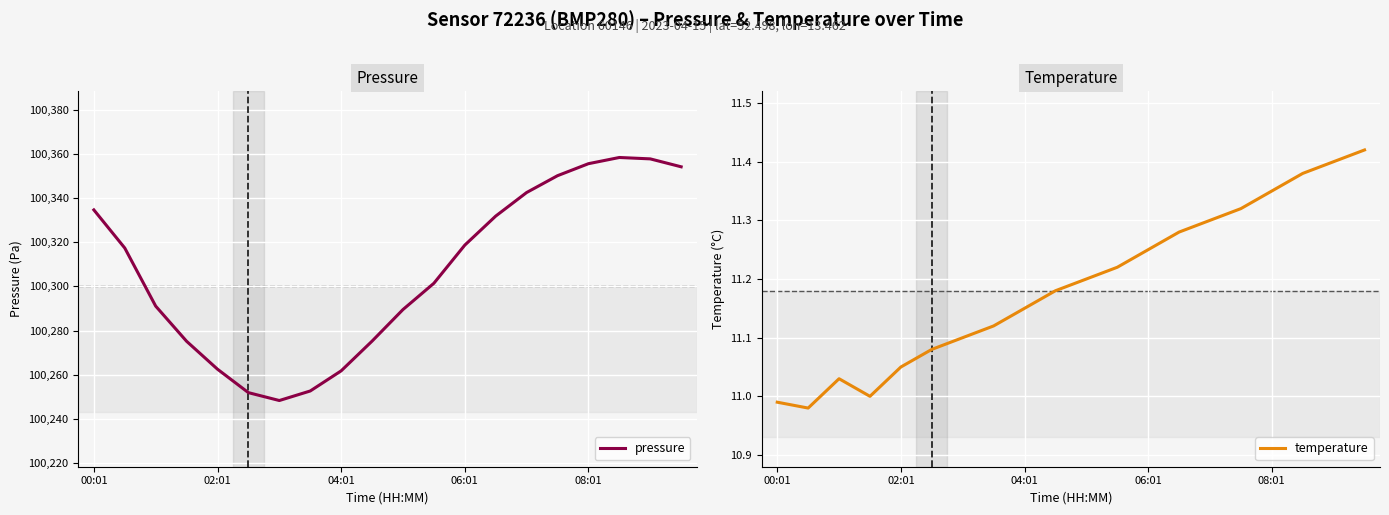

What is the maximum value for pressure?

100358.4